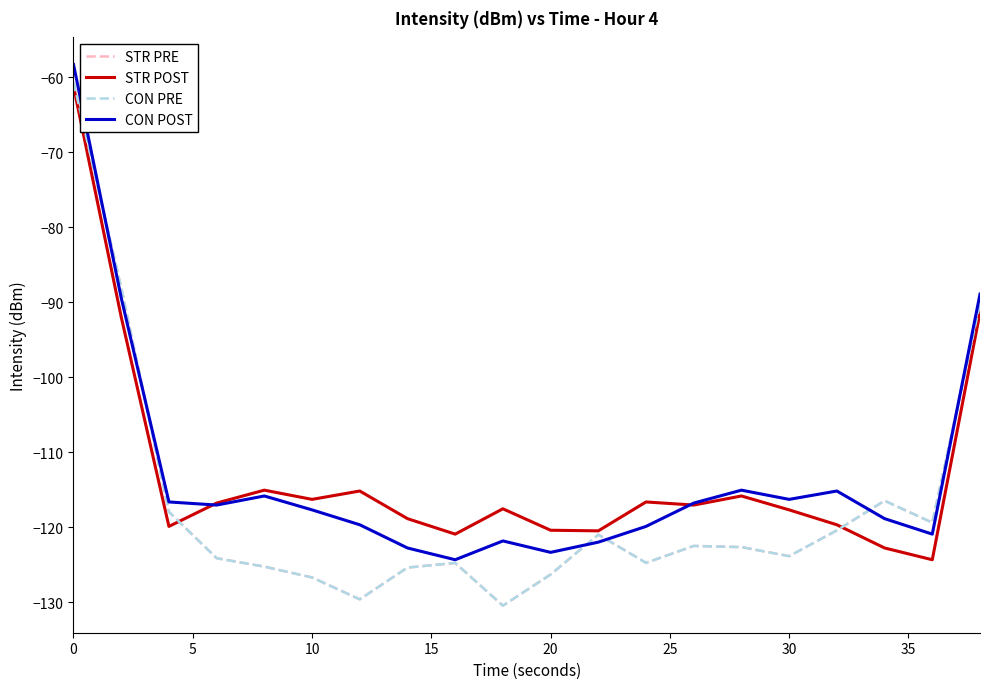

How many lines are shown in the chart?

4